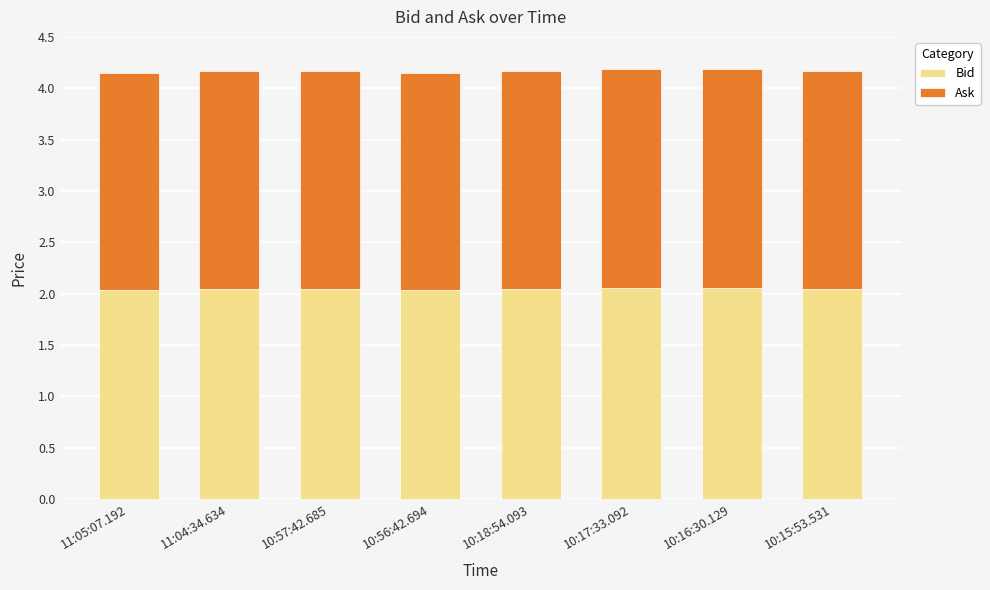

What is the sum of the Bid values at 10:56:42.694 and 10:18:54.093?

4.1